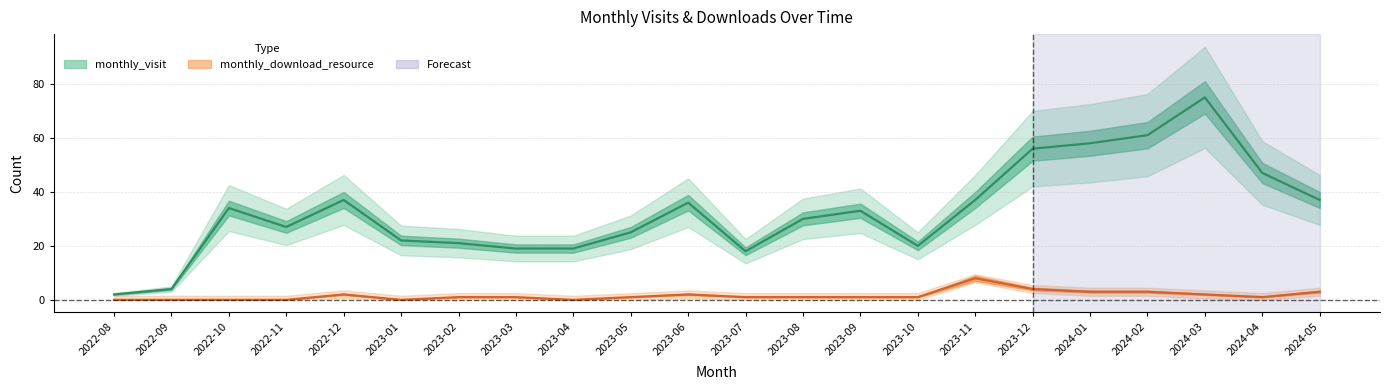

How many data points in monthly_visit are above 33?

10